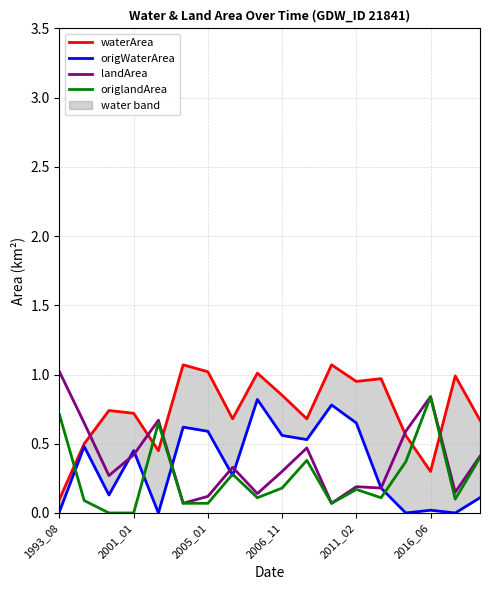

True or false: origlandArea and landArea intersect in this chart.

False